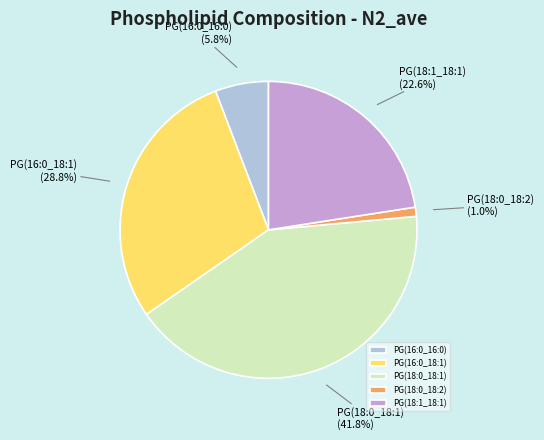

Combined, do PG(18:0_18:1) and PG(18:1_18:1) account for over 50%?

Yes